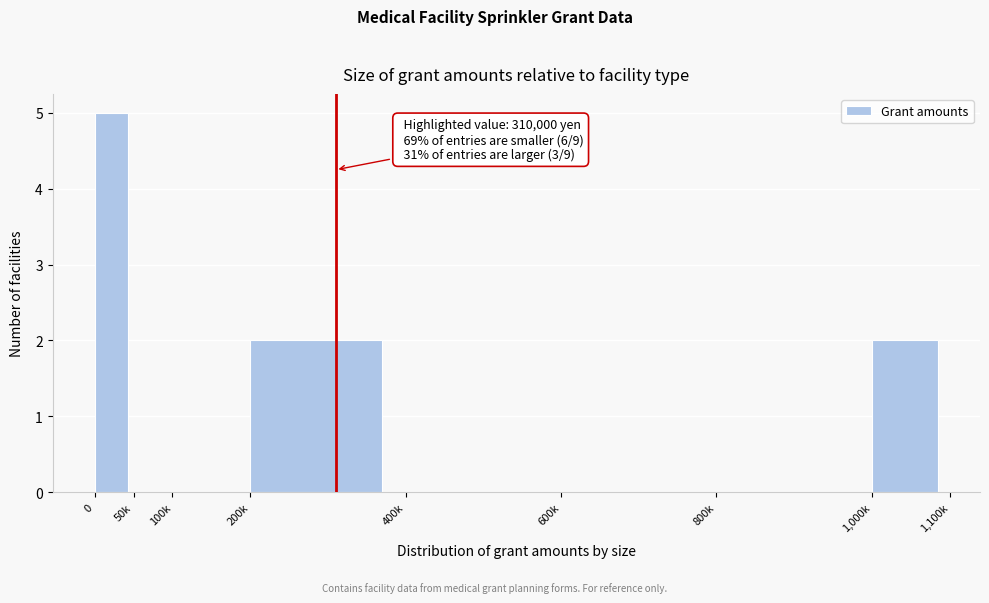

Reading left to right, extract all data points from this chart.

0=5	50k=0	100k=0	200k=2	400k=0	600k=0	800k=0	1,000k=2